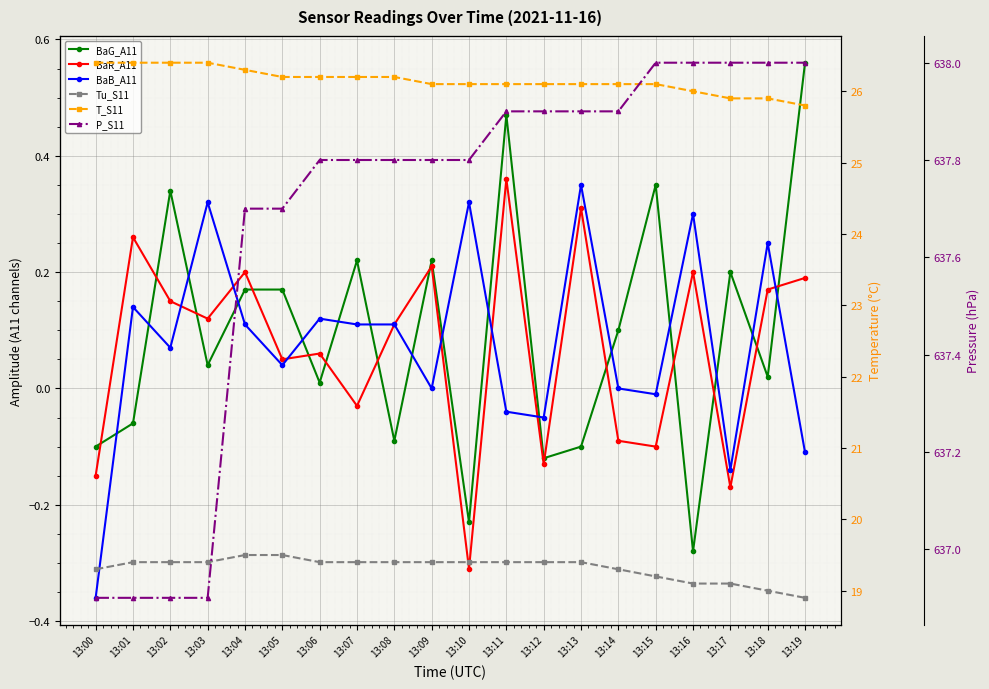

True or false: Tu_S11 and P_S11 intersect in this chart.

False